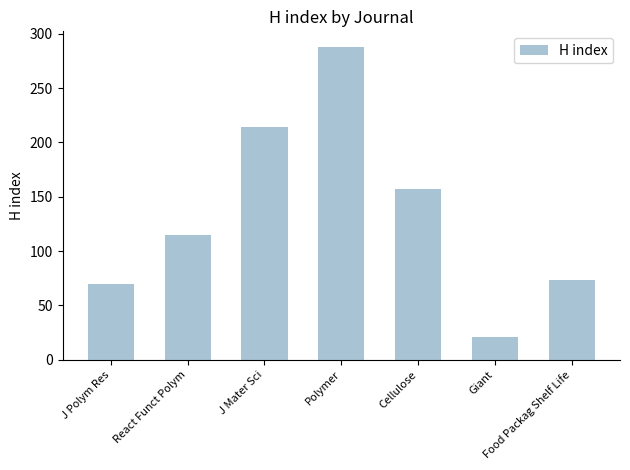

What is the difference between the maximum and minimum values?

267